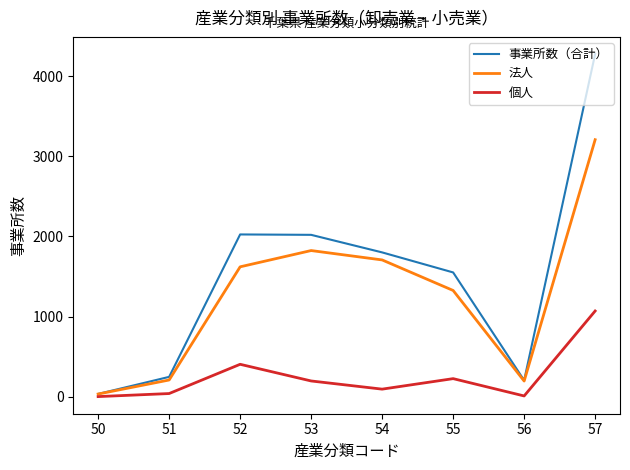

Which series has the largest range (max minus min)?

事業所数（合計）